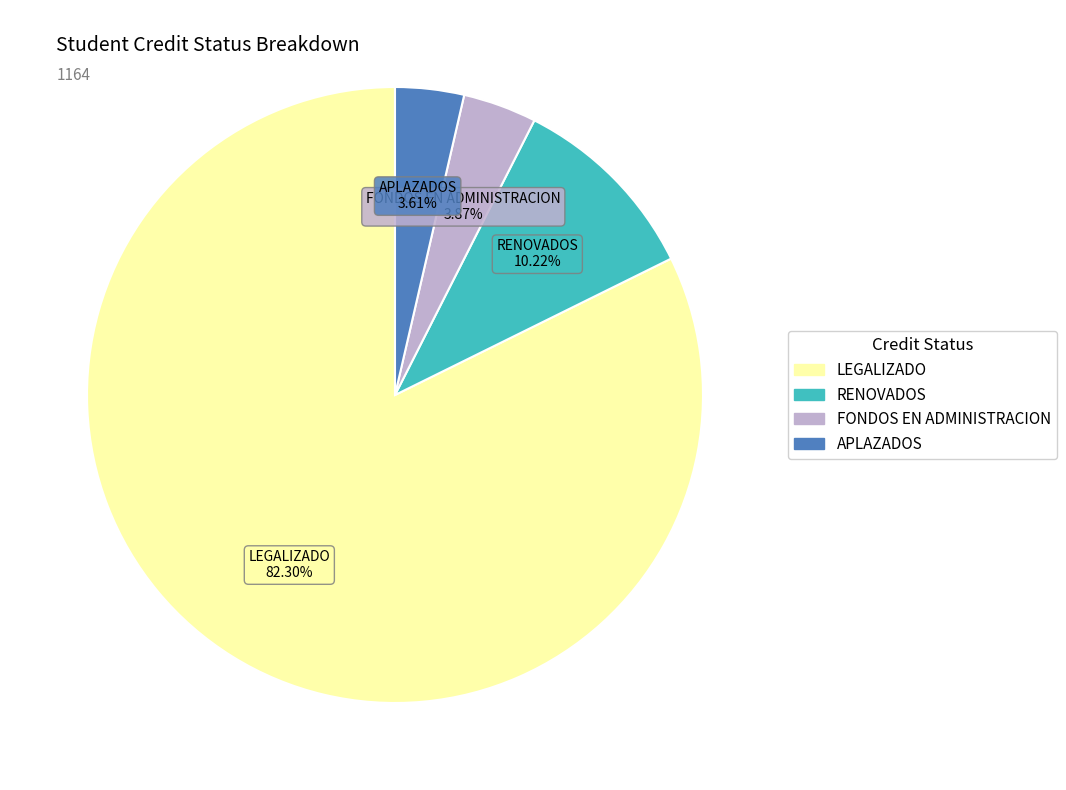

Which has a higher value, APLAZADOS or RENOVADOS?

RENOVADOS